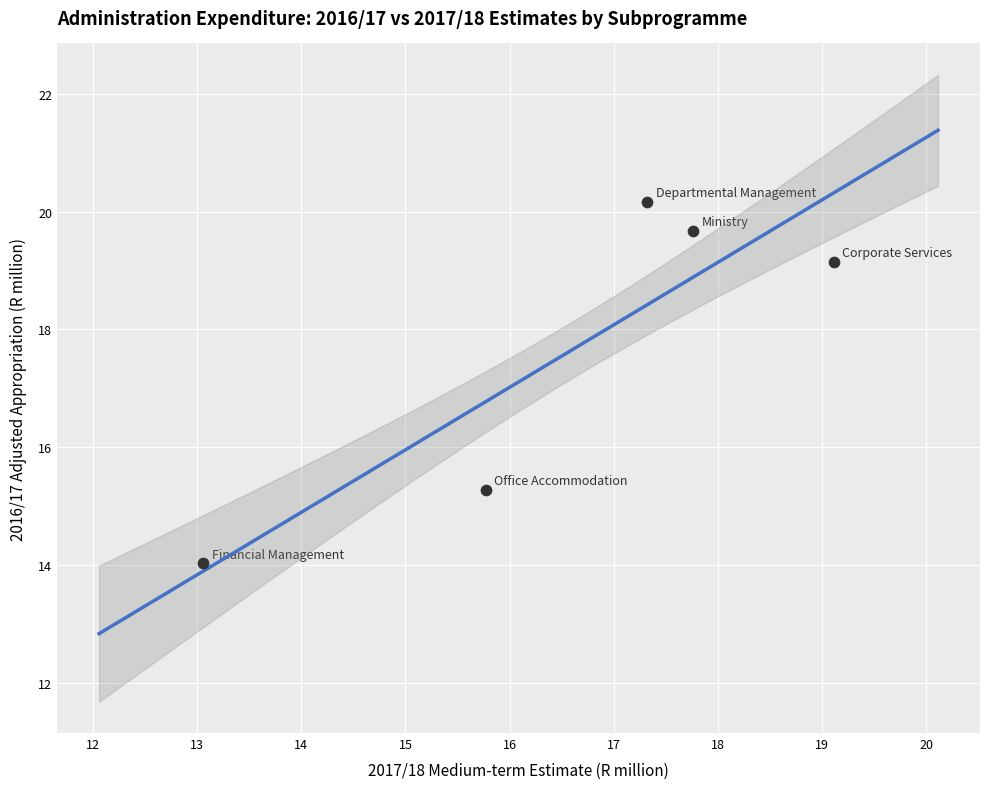

What is the average Y value?

17.7